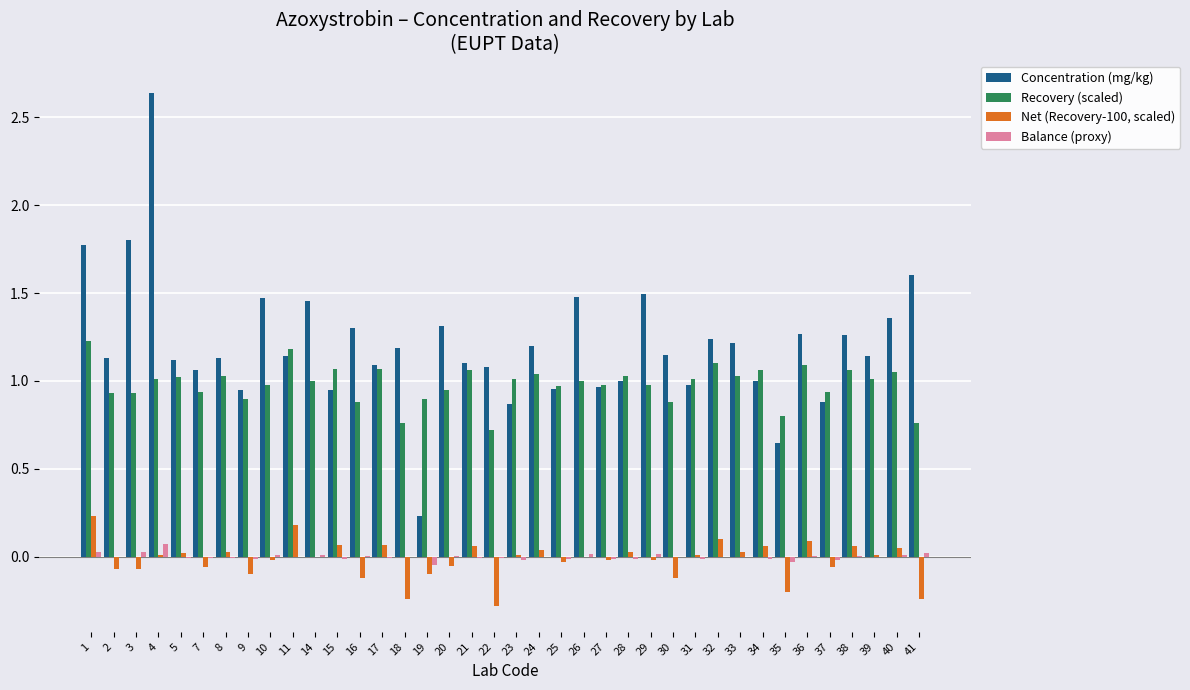

How many series are shown in this chart?

4